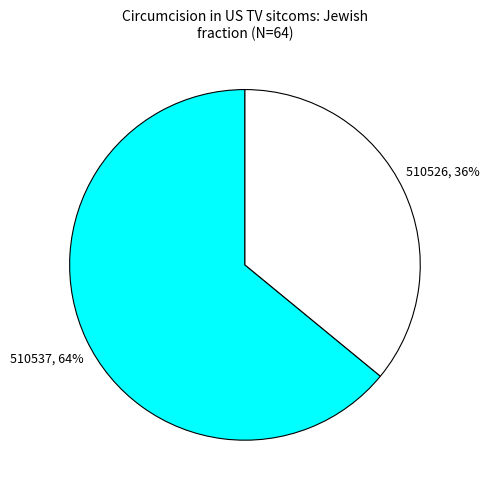

To the nearest percent, what percentage of the pie is 510526?

36%